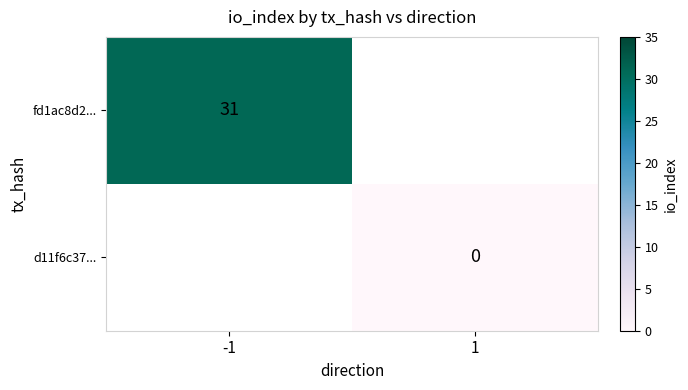

At how many categories does at least one series exceed 5?

1